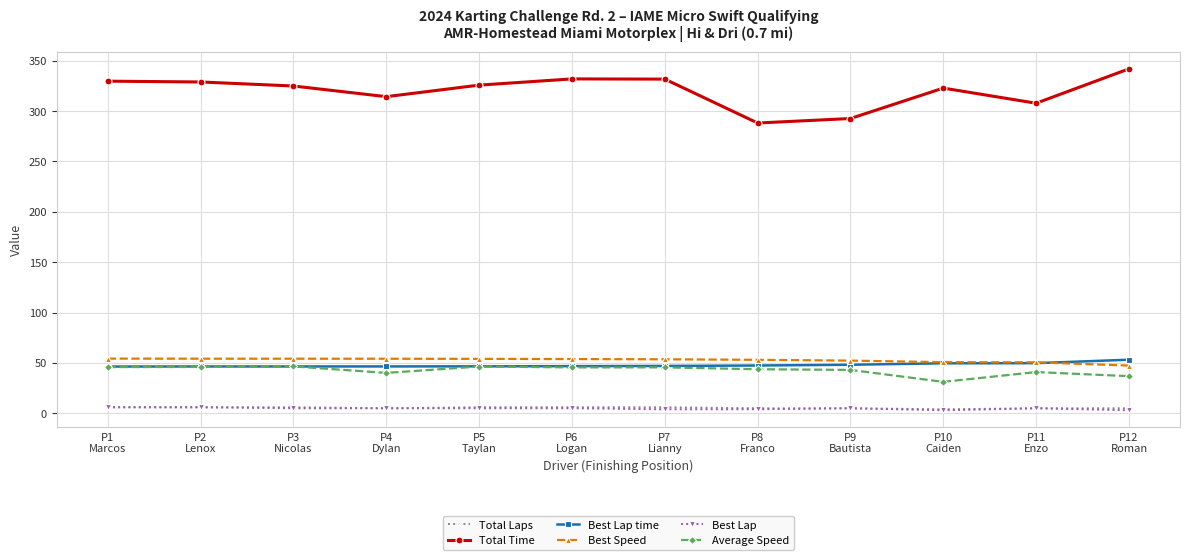

What is the minimum value for Best Lap?

3.0